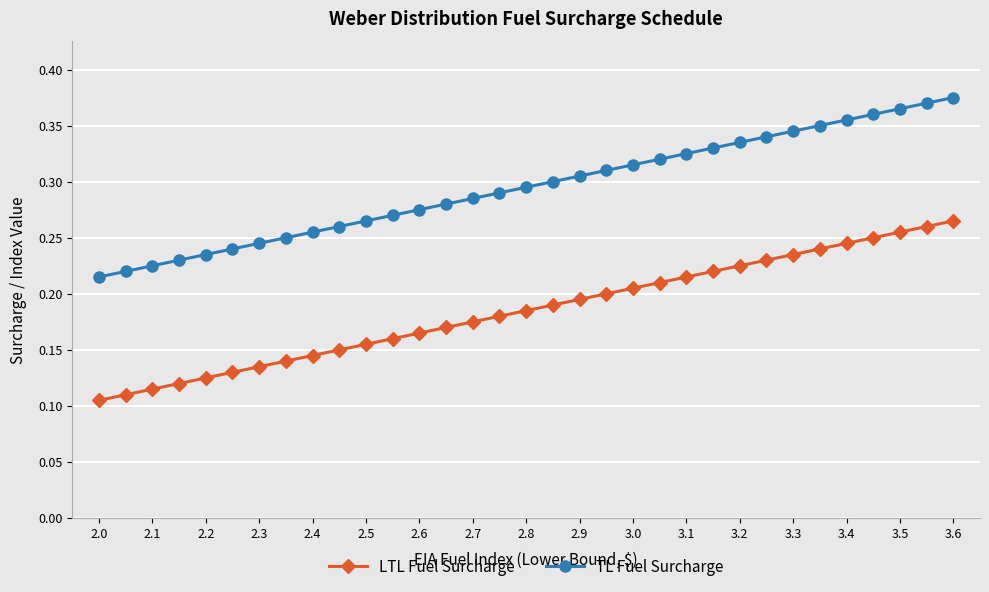

Which series has the largest total across all categories?

TL Fuel Surcharge